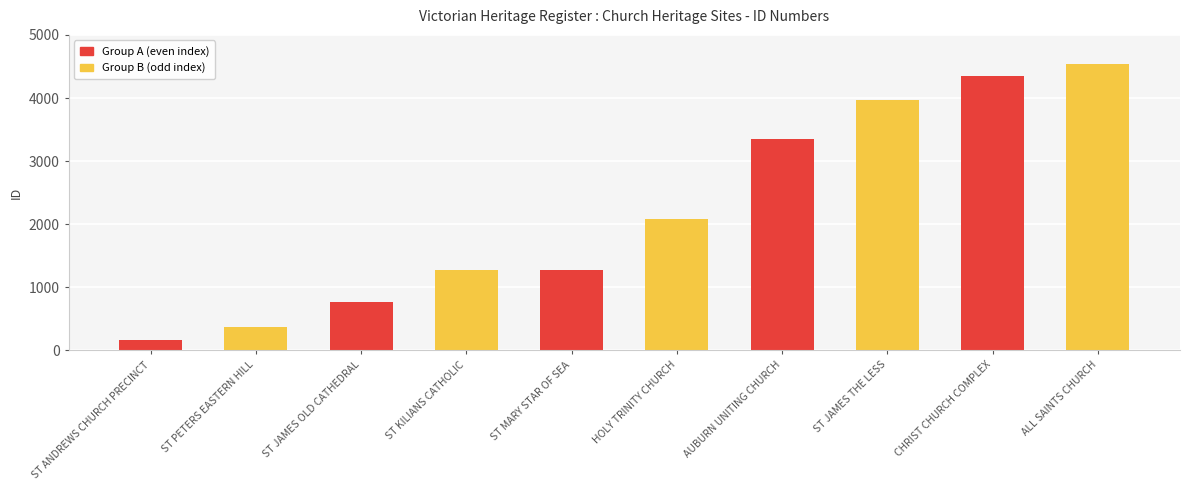

Reading left to right, transcribe all the data shown in this chart.

ST ANDREWS CHURCH PRECINCT=160	ST PETERS EASTERN HILL=368	ST JAMES OLD CATHEDRAL=767	ST KILIANS CATHOLIC=1274	ST MARY STAR OF SEA=1276	HOLY TRINITY CHURCH=2091	AUBURN UNITING CHURCH=3354	ST JAMES THE LESS=3968	CHRIST CHURCH COMPLEX=4343	ALL SAINTS CHURCH=4543